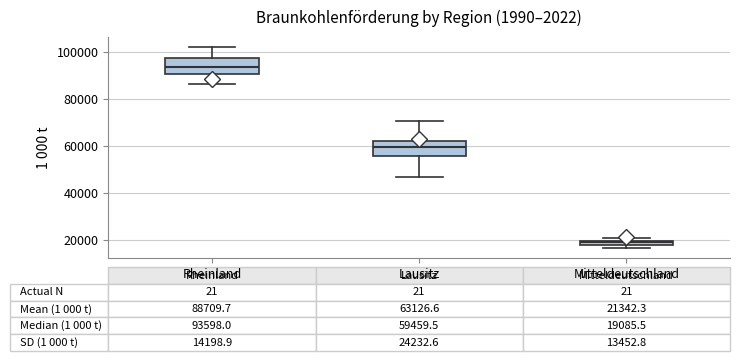

Which box has the highest median line?

Rheinland